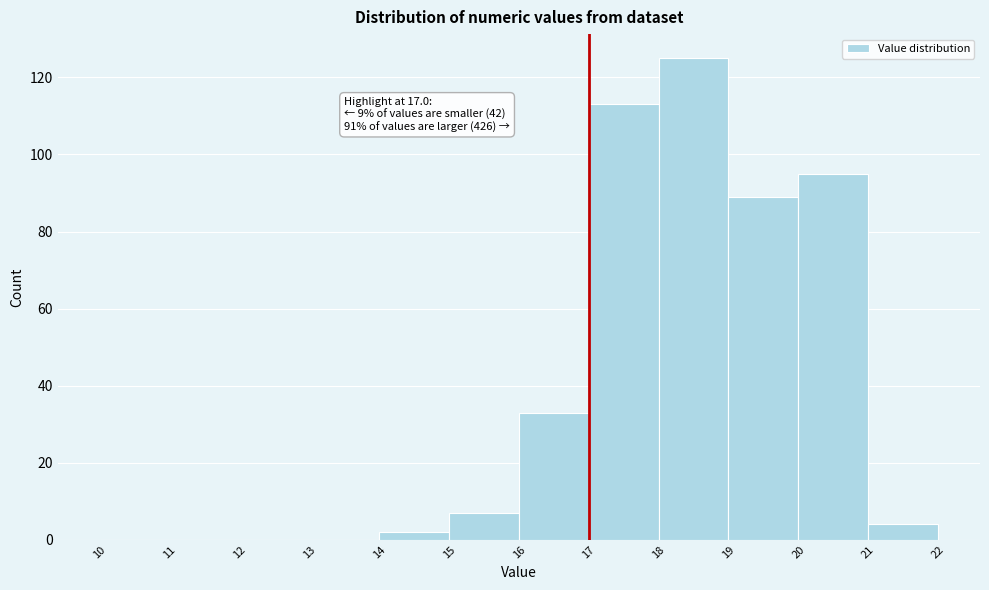

Over which range of the x-axis is the bar tallest?

18 to 19